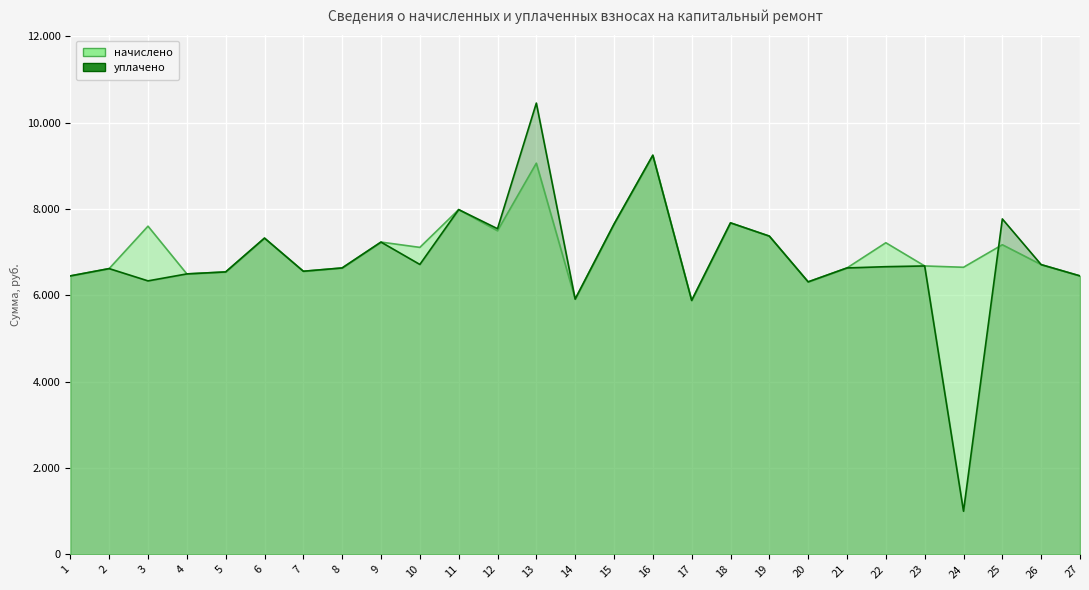

What are all the series names shown in the legend?

начислено, уплачено